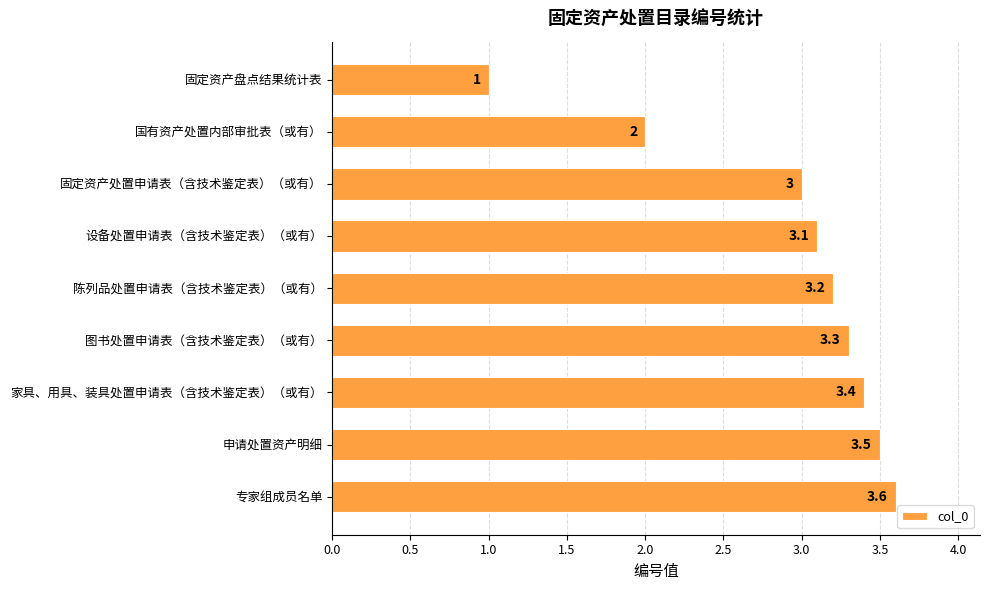

What is the label of the 2nd bar from the top?

国有资产处置内部审批表（或有）